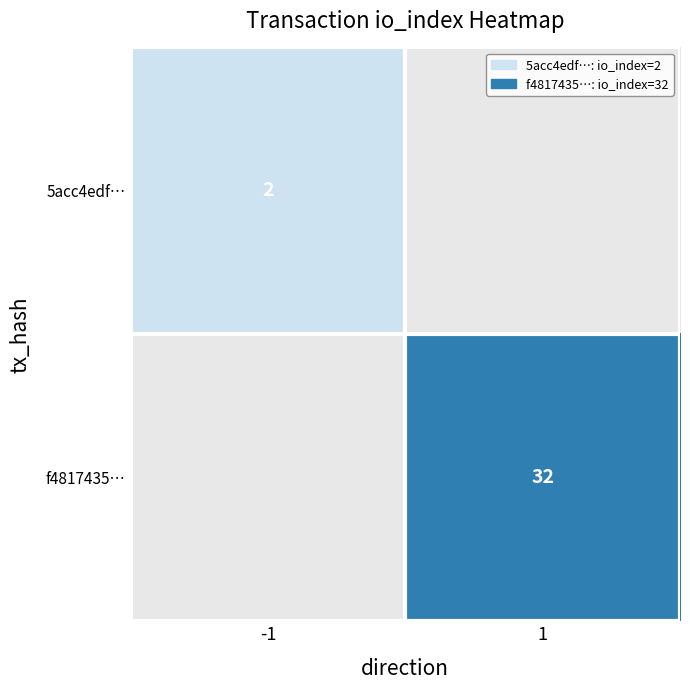

How many data points does each series have?

2